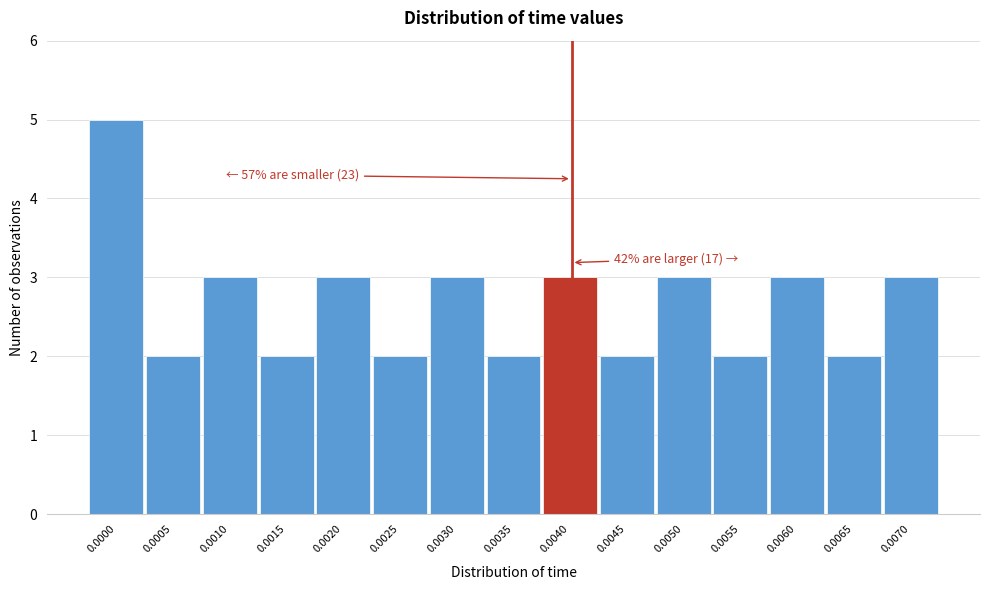

Reading left to right, what are all the values shown in this chart?

0.0000=5	0.0005=2	0.0010=3	0.0015=2	0.0020=3	0.0025=2	0.0030=3	0.0035=2	0.0040=3	0.0045=2	0.0050=3	0.0055=2	0.0060=3	0.0065=2	0.0070=3